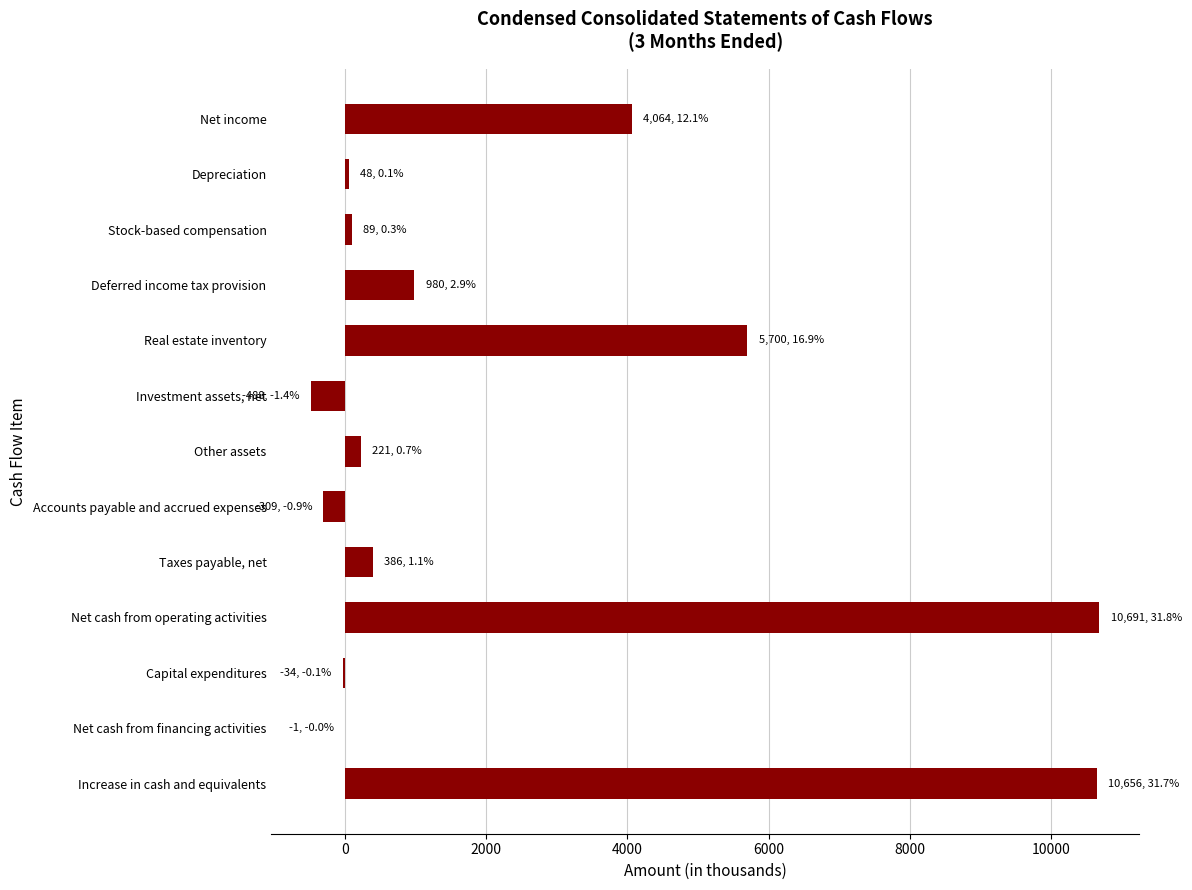

True or false: the data shows 594 at Deferred income tax provision.

False